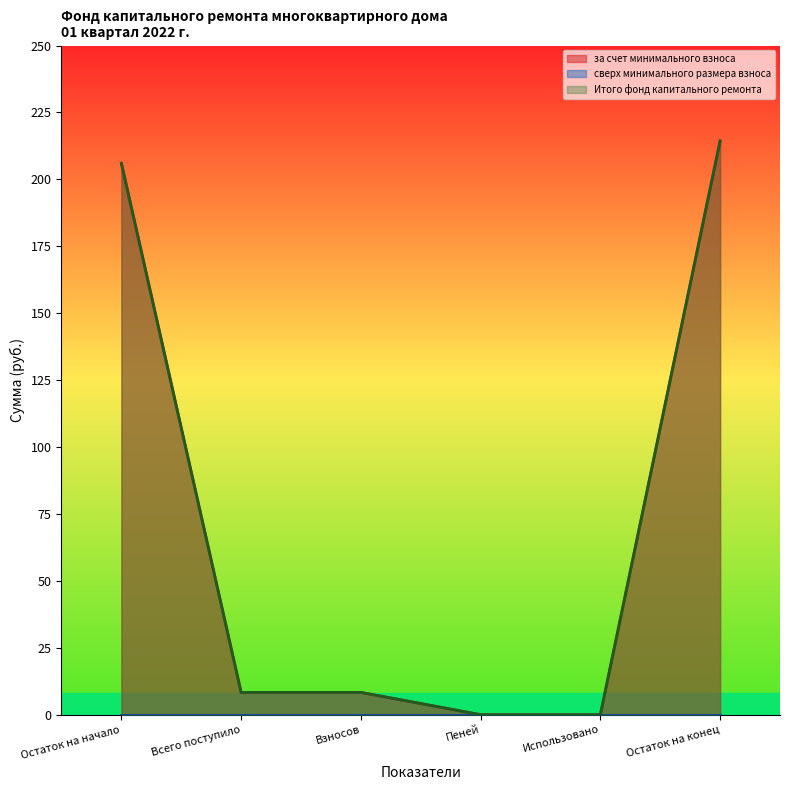

What is the label of the 4th point from the right?

Взносов